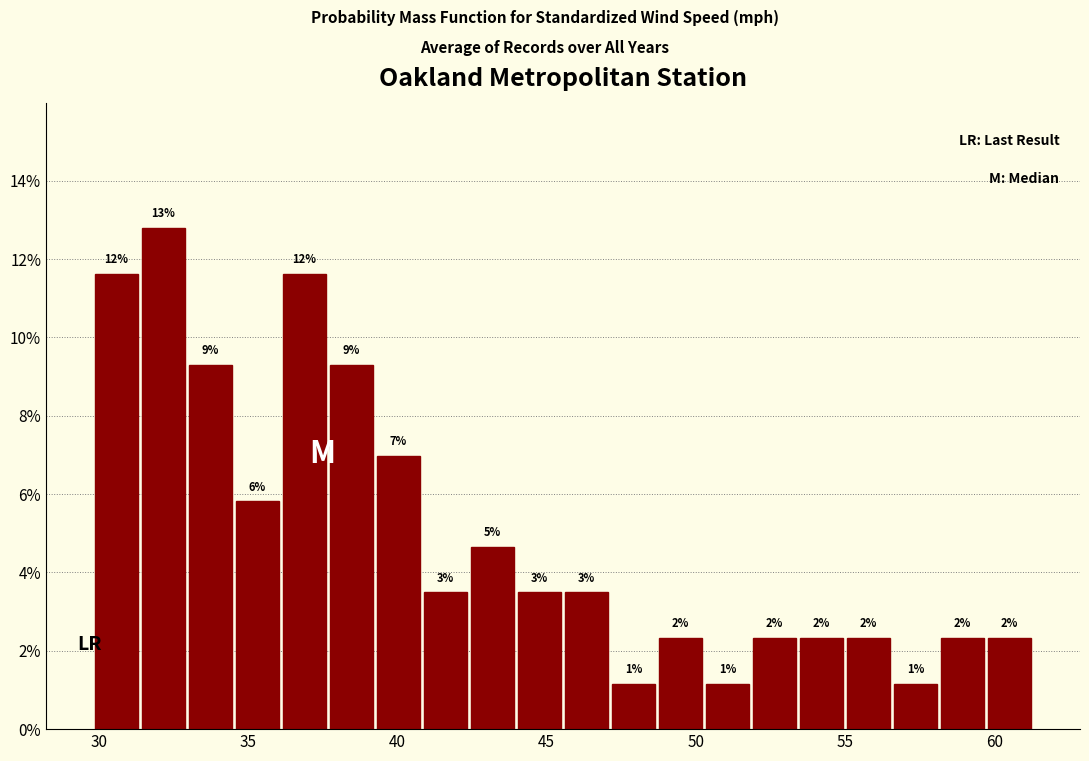

Around what value on the x-axis is the tallest bar? Give the approximate position of its centre, as read against the axis.

32.0